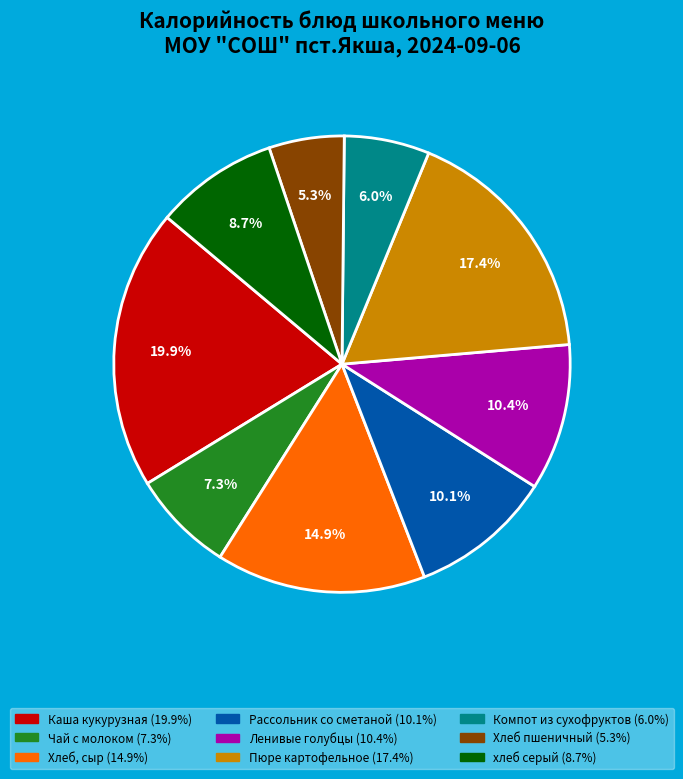

Count the number of slices in the pie.

9